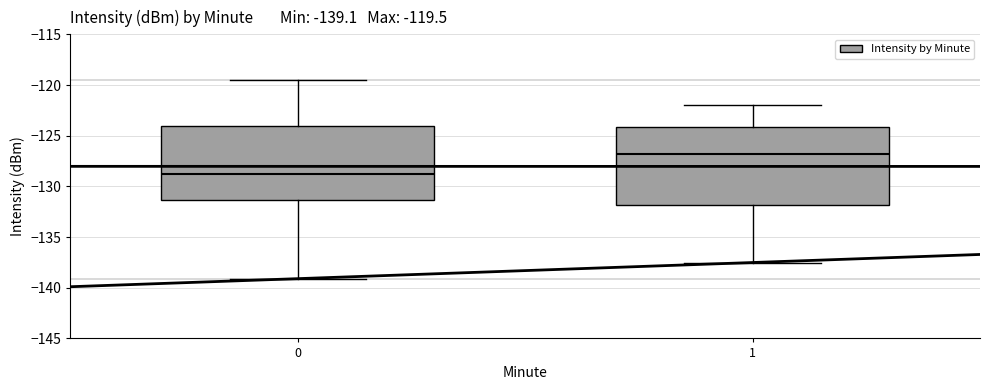

Which box's median line is the lowest?

0